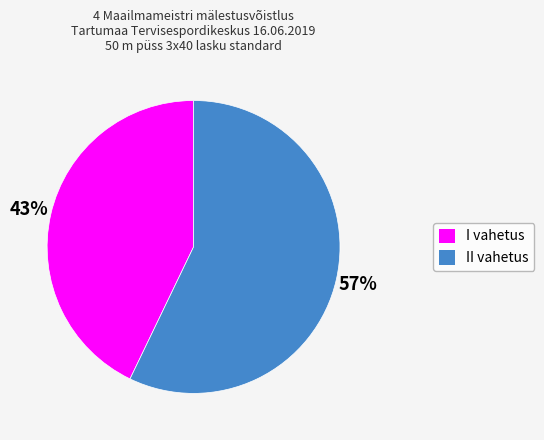

How many segments does this pie chart have?

2